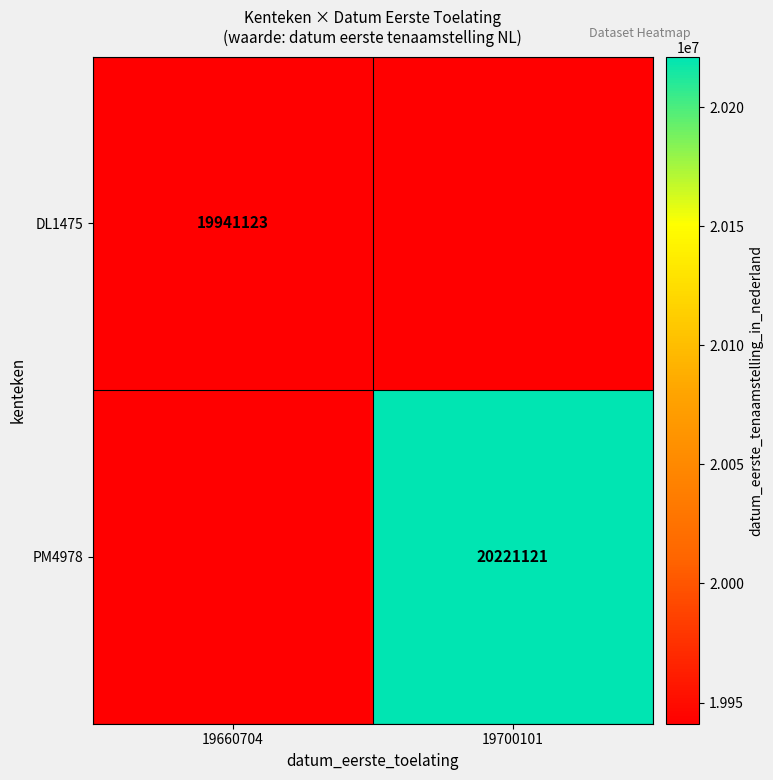

Is it true that PM4978 equals 26811793 at 19700101?

False